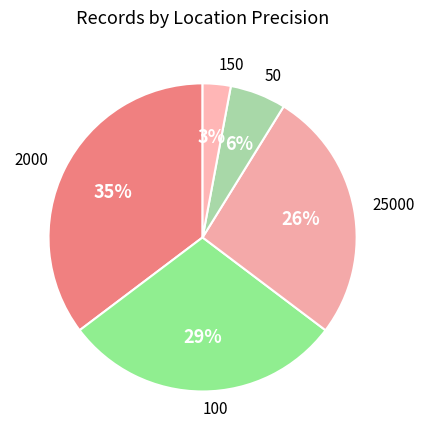

Is there any slice that represents more than half of the pie?

No